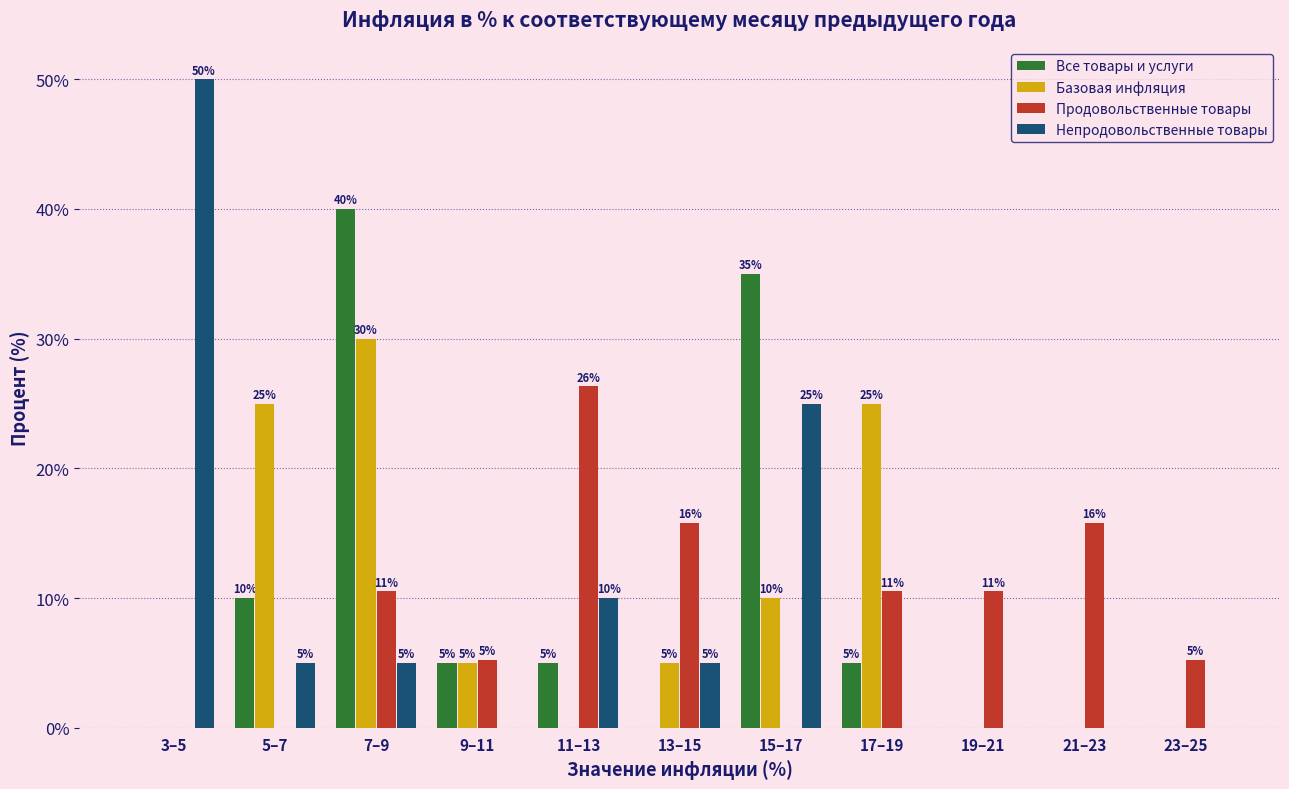

What is the maximum value shown in the chart?

50.0